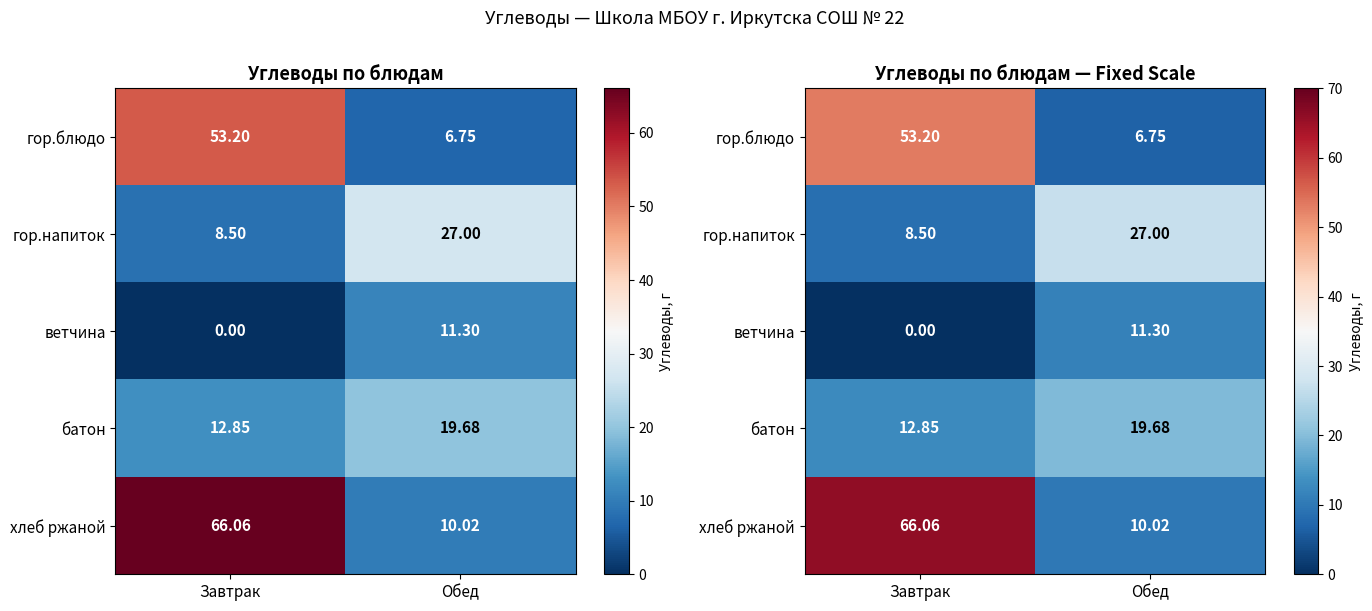

Which series changed the most between Завтрак and Обед?

хлеб ржаной